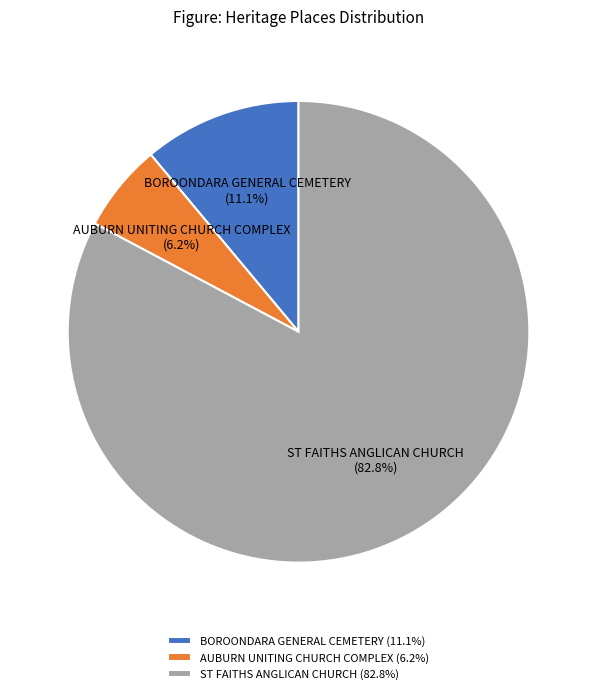

What percentage is the ST FAITHS ANGLICAN CHURCH slice, to the nearest percent?

83%